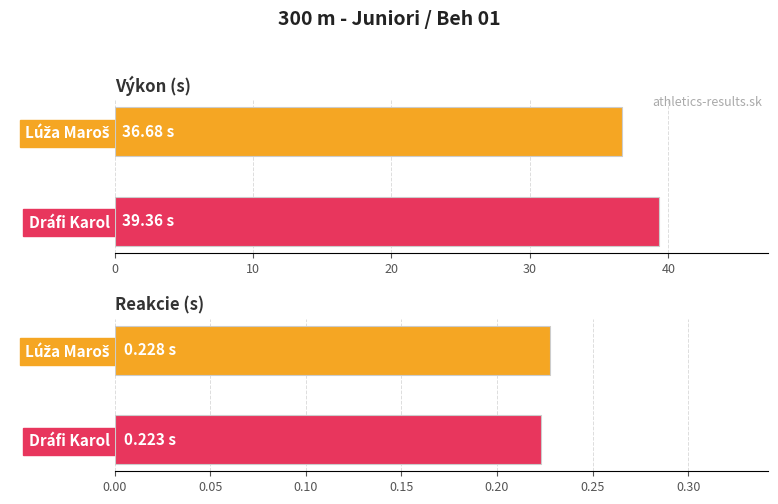

What value does the Výkon series have at Dráfi Karol?

39.4